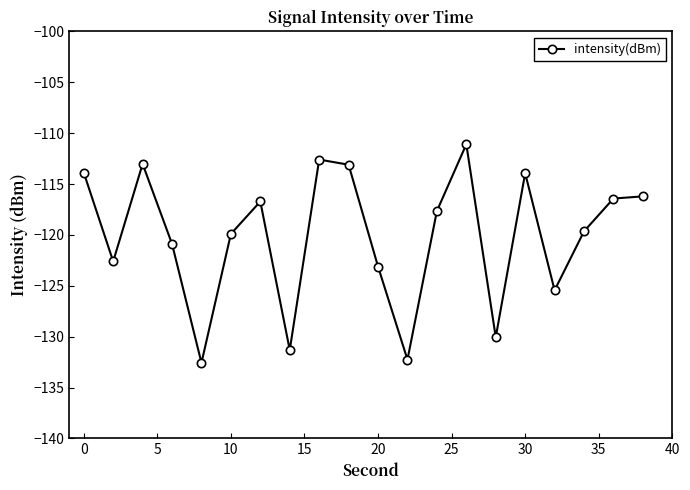

What is the minimum value shown in the chart?

-132.6